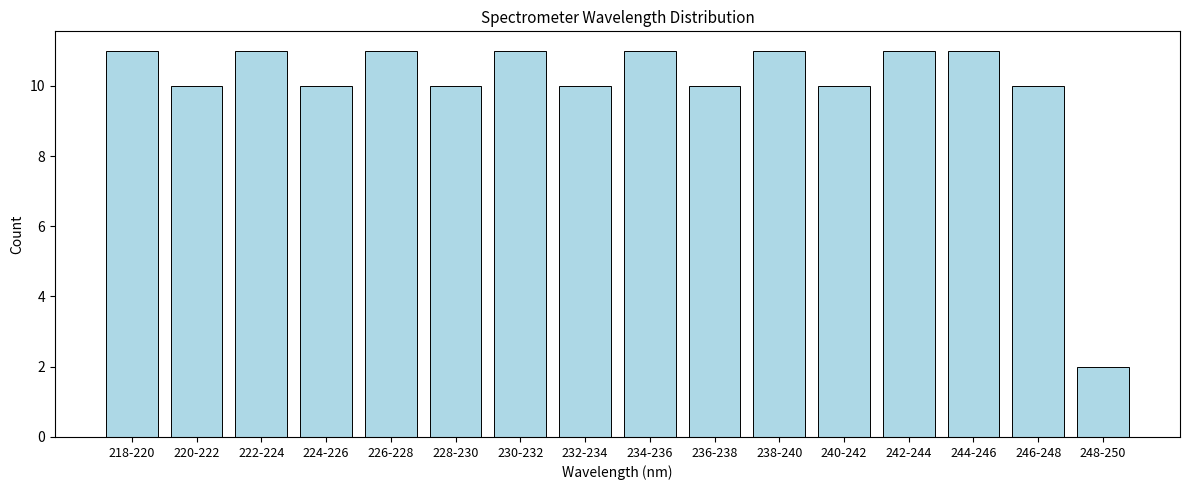

Reading left to right, what are all the values shown in this chart?

11	10	11	10	11	10	11	10	11	10	11	10	11	11	10	2